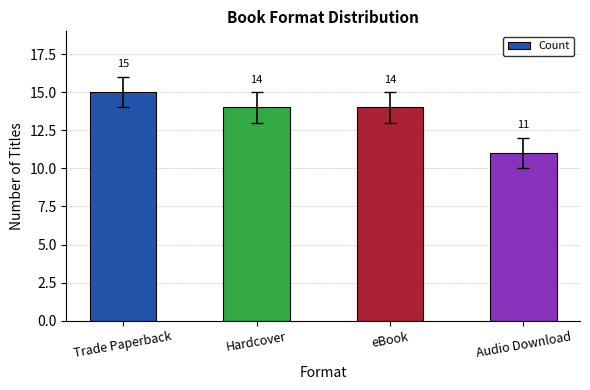

How many categories are shown in the chart?

4